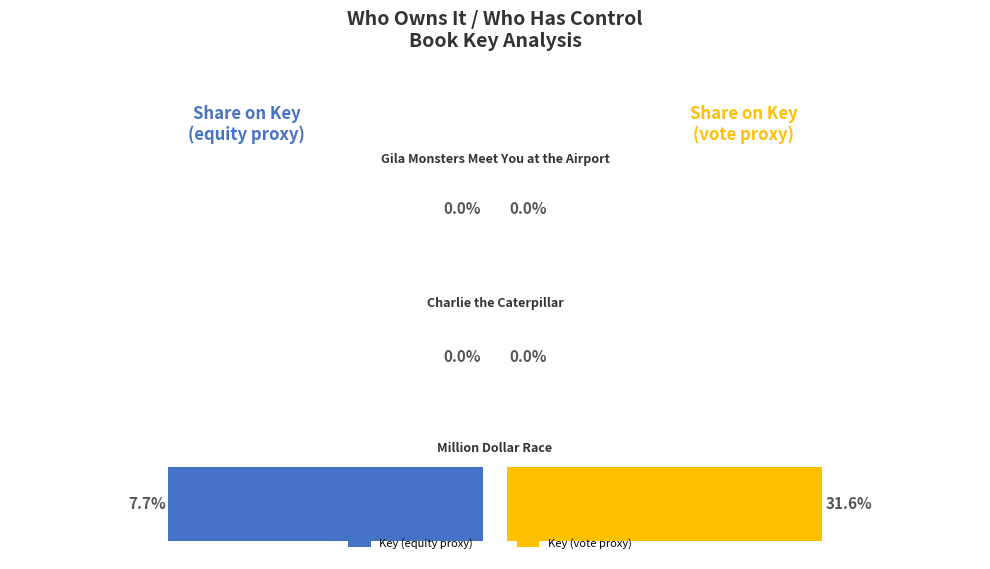

List the series in order of their overall mean, highest first.

Key (vote proxy), Key (equity proxy)